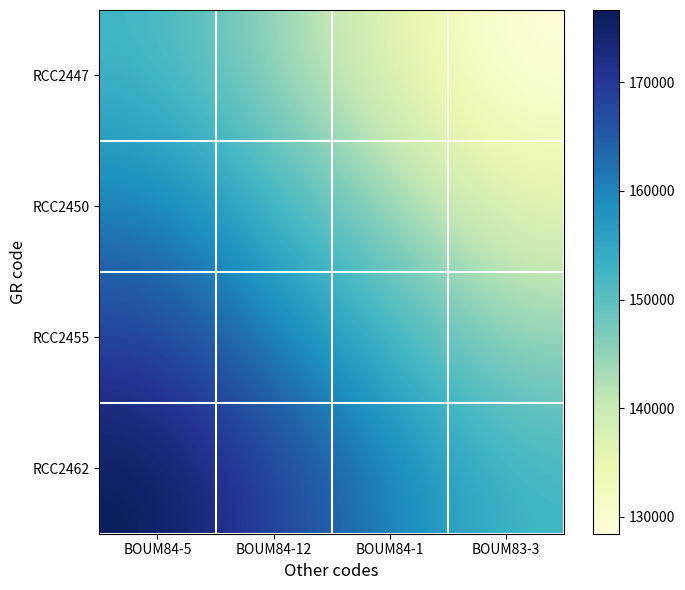

Which series changed the most between BOUM84-5 and BOUM84-1?

RCC2447